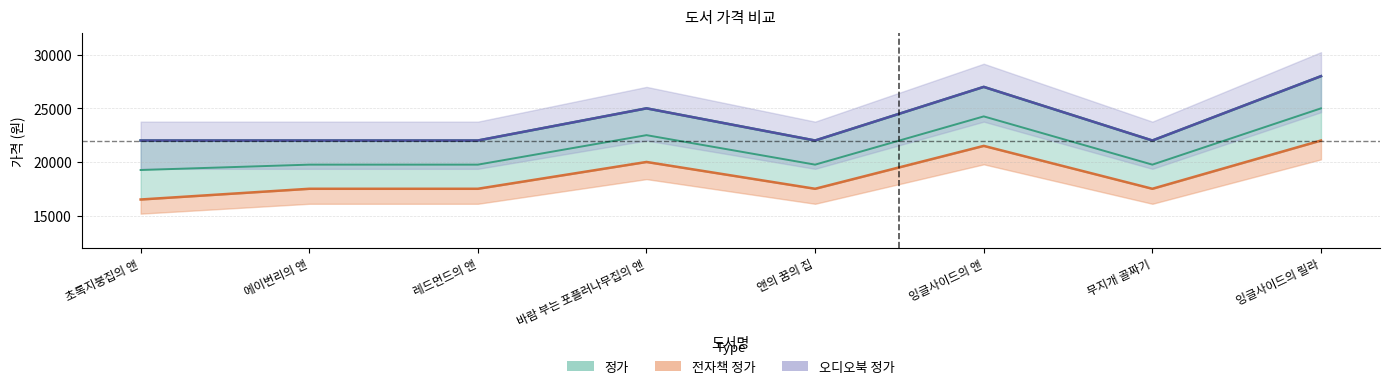

How many interior local valleys does the 오디오북 정가 series have?

2